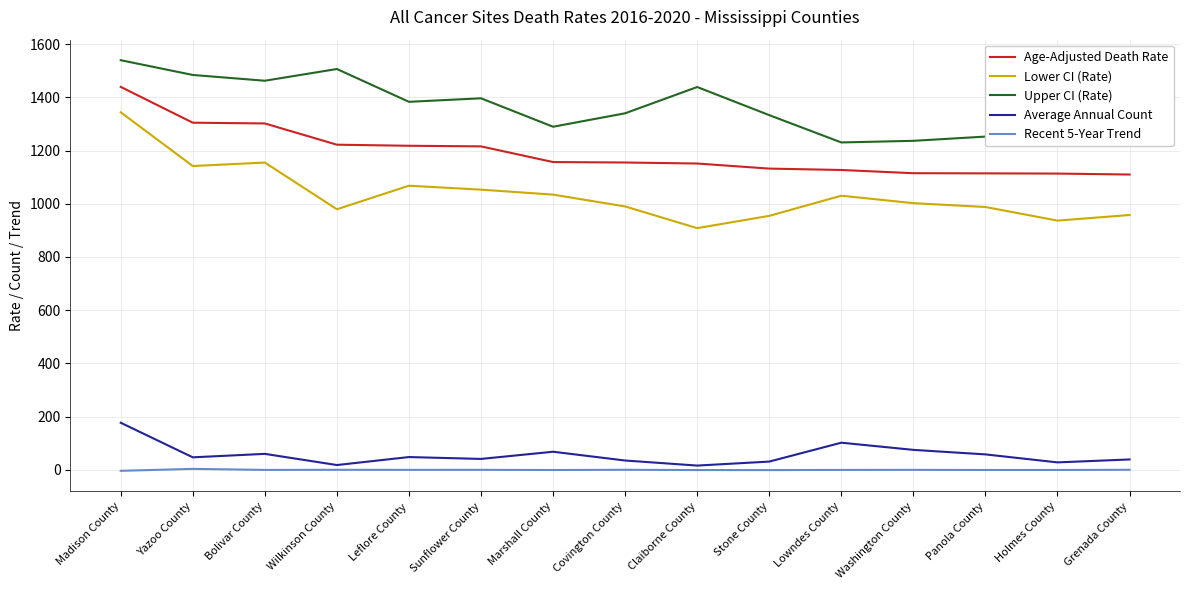

Is it true that Age-Adjusted Death Rate equals 1301.8 at Bolivar County?

True